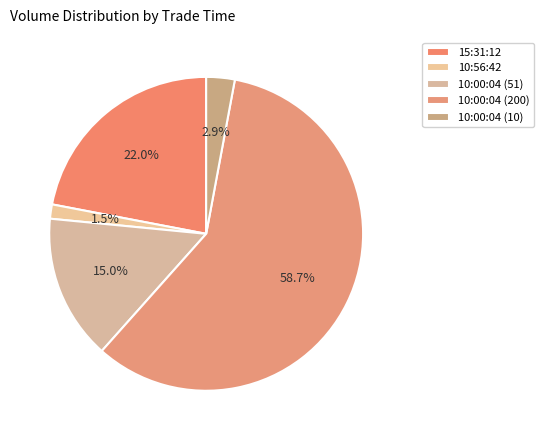

What is the change in value from 10:00:04 (51) to 10:00:04 (200)?

+149